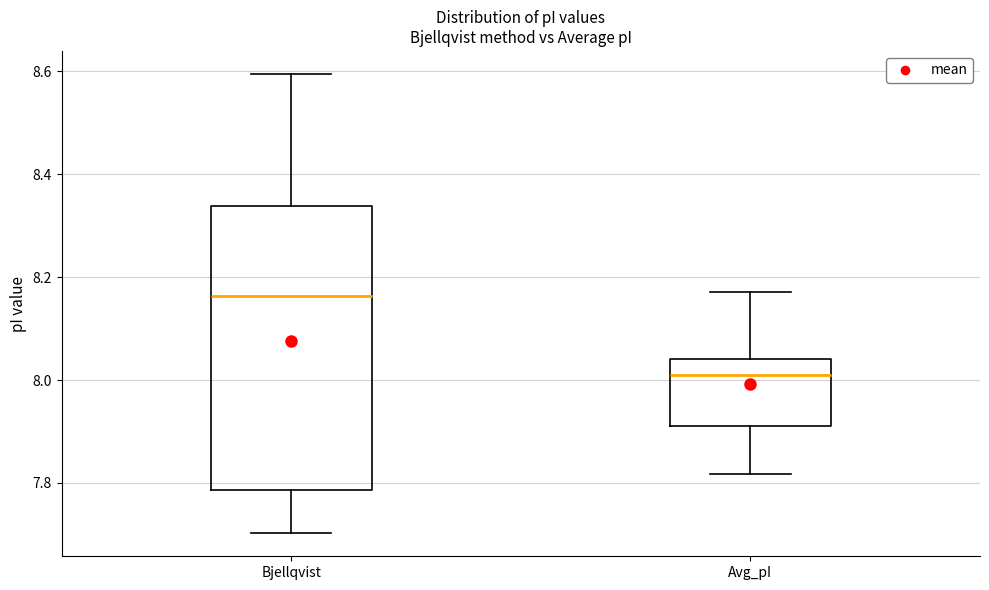

Reading left to right, read every box against the y-axis: the position of its median line, the range the box covers, and the ends of its whiskers. The values are not printed on the chart, so give them approximately, as read against the axis.

Bjellqvist: median 8.16, box 7.78 to 8.34, whiskers 7.70 to 8.60
Avg_pI: median 8.00, box 7.92 to 8.04, whiskers 7.82 to 8.18